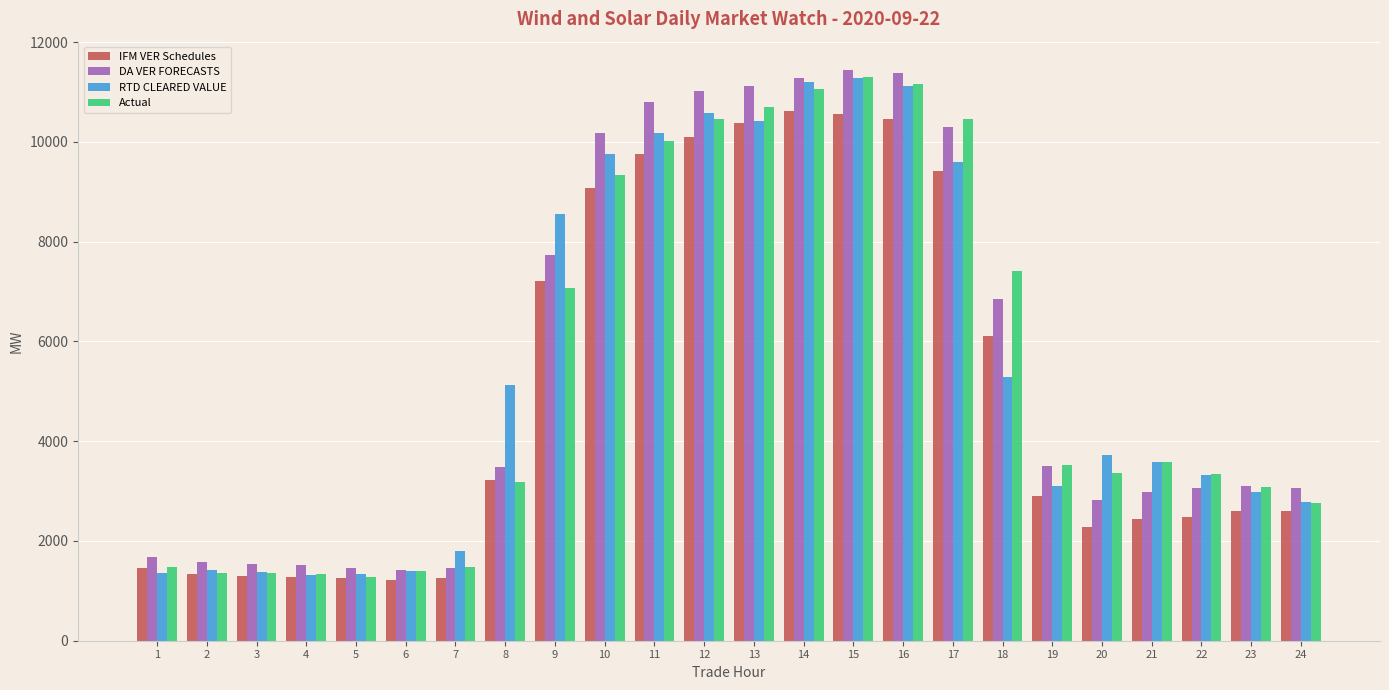

The value of Actual at 9 is 7081.3. True or false?

True